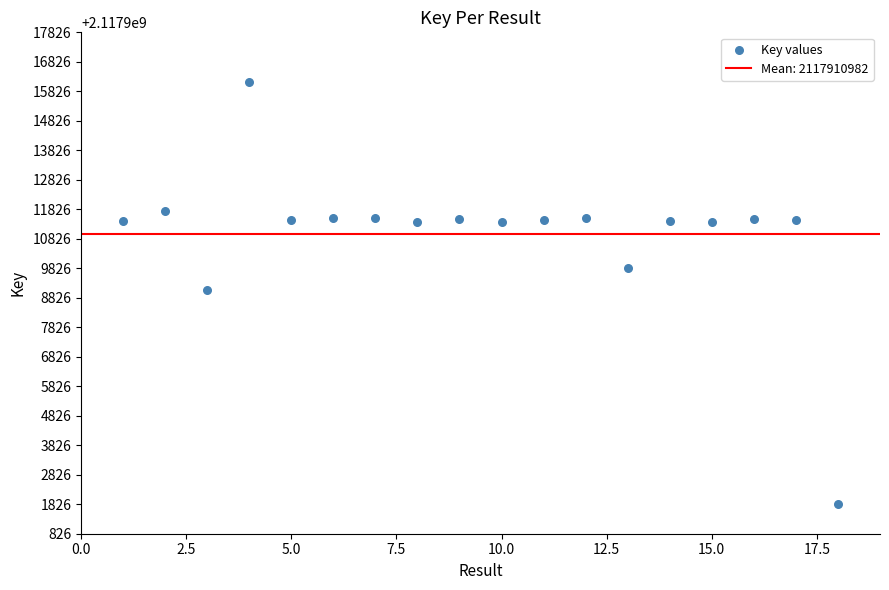

What is the range of X values (max minus min)?

17